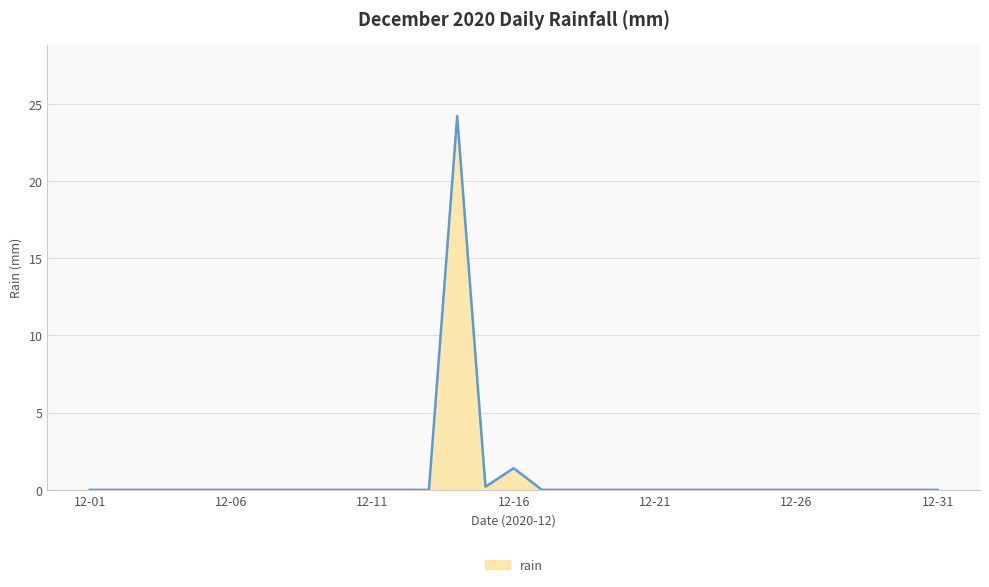

What is the average value?

0.8